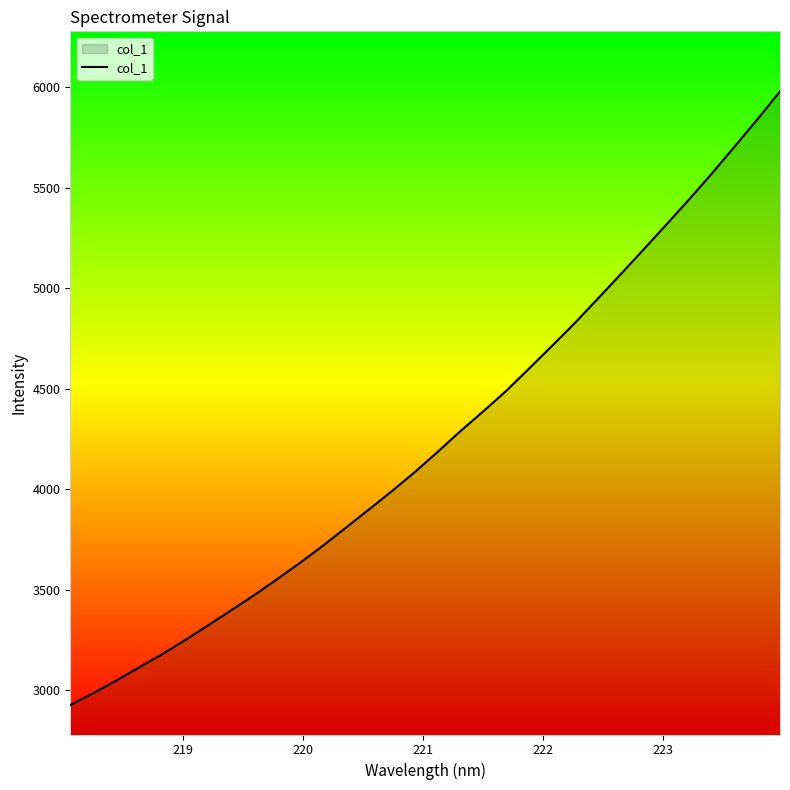

Does the chart have visible grid lines?

No